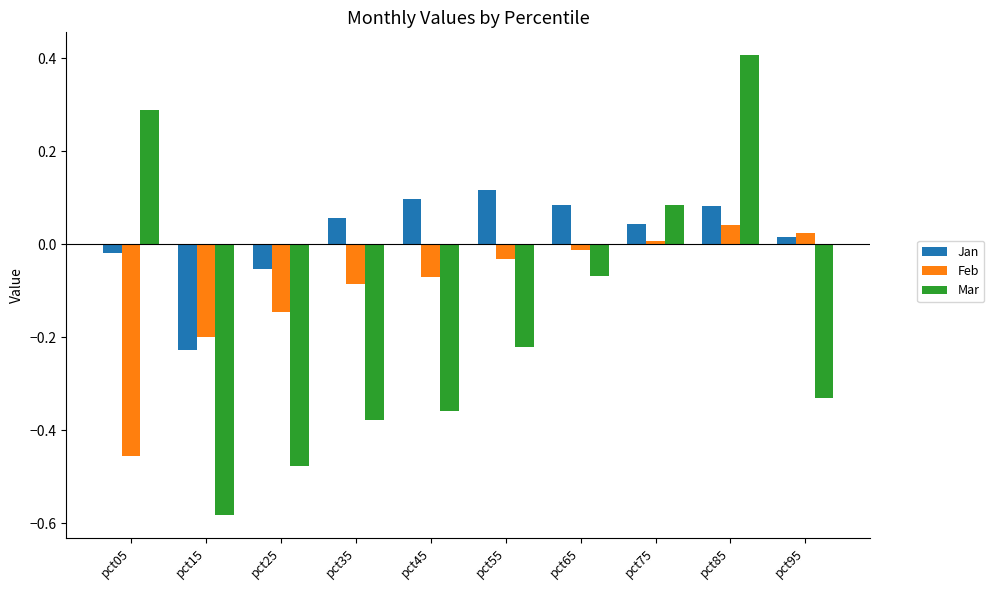

Which series has the largest total across all categories?

Jan